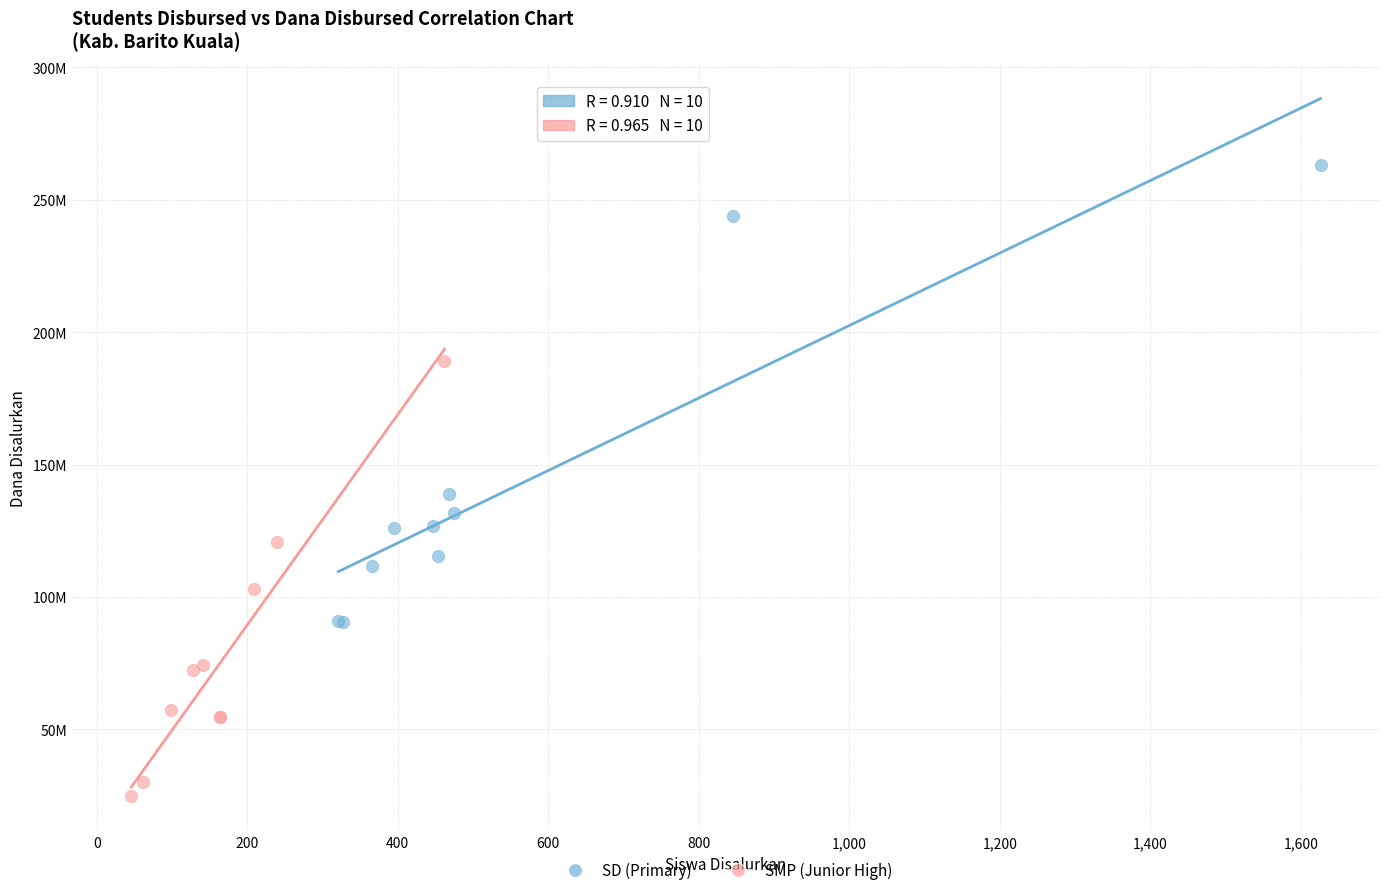

What are all the series names shown in the legend?

SD (Primary), SMP (Junior High)